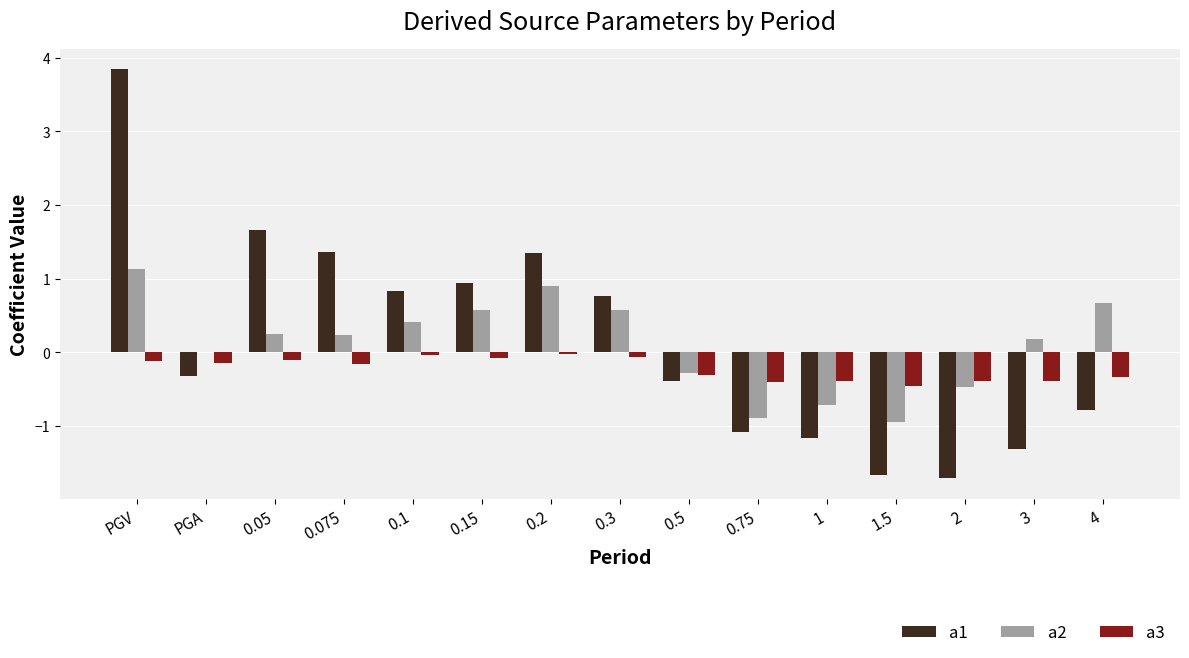

The value of a3 at PGV is -0.1. True or false?

True